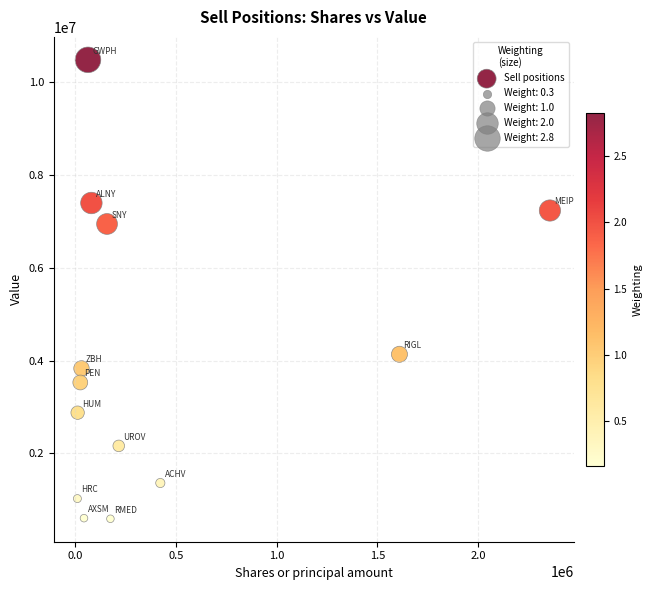

What is the range of X values (max minus min)?

2346951